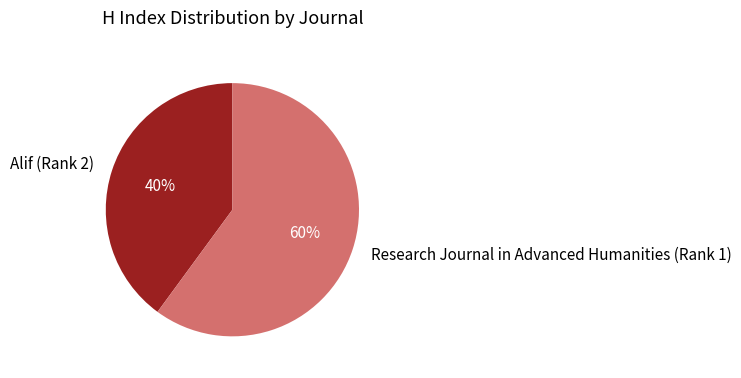

The Alif (Rank 2) slice represents 40% of the pie. True or false?

True